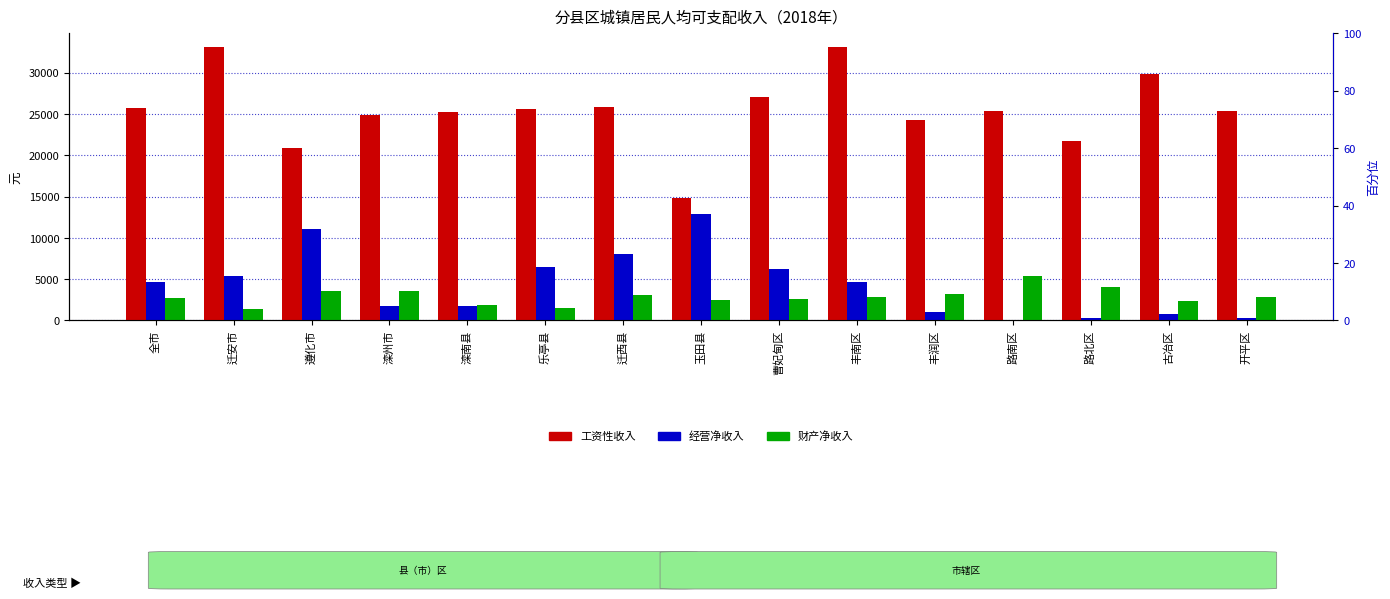

Is it true that 经营净收入 equals 2782.0 at 丰南区?

False